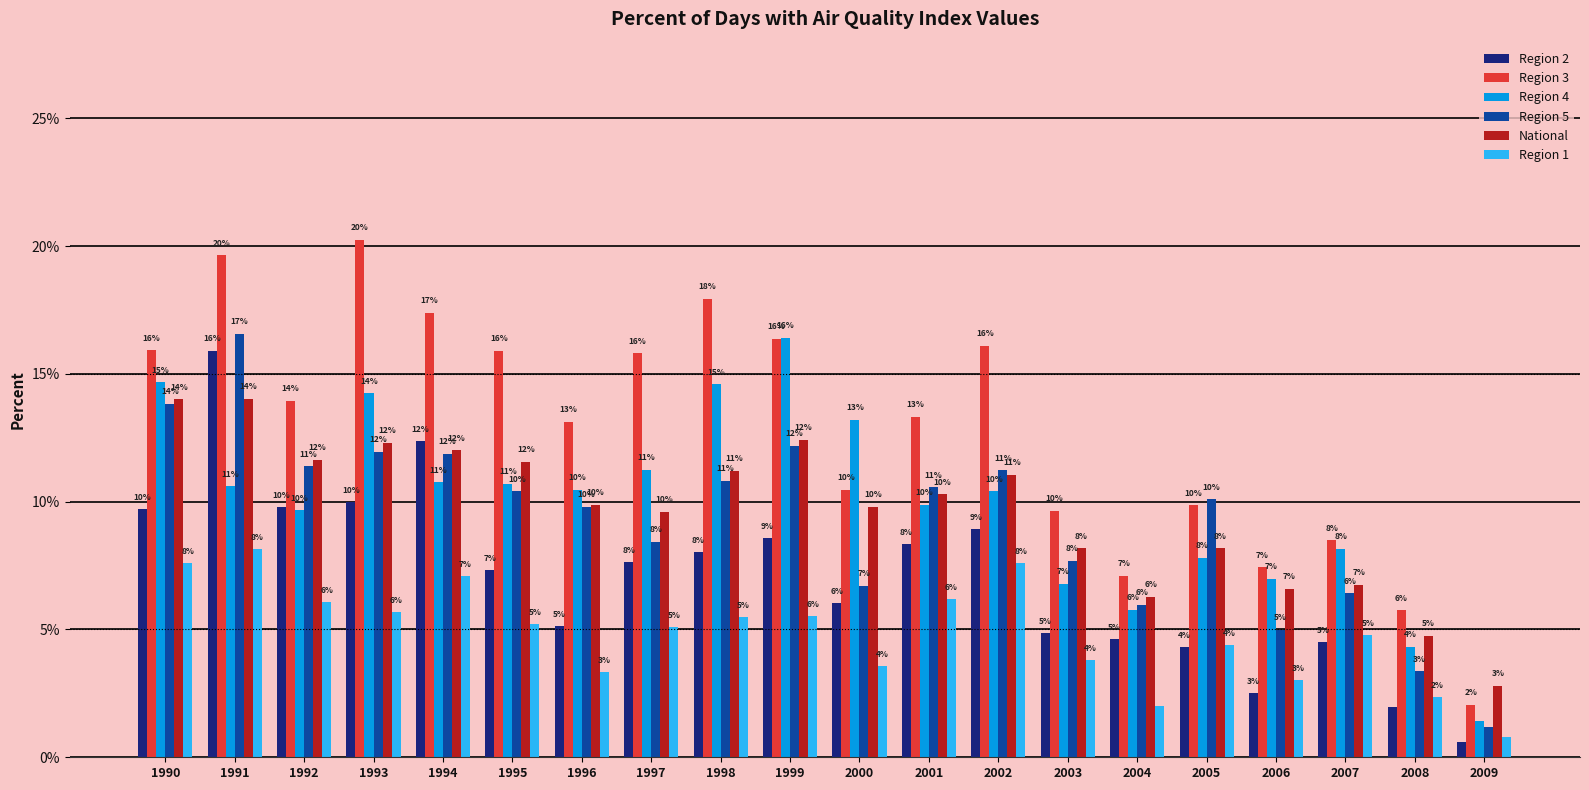

What is the average value of the Region 3 series?

12.8